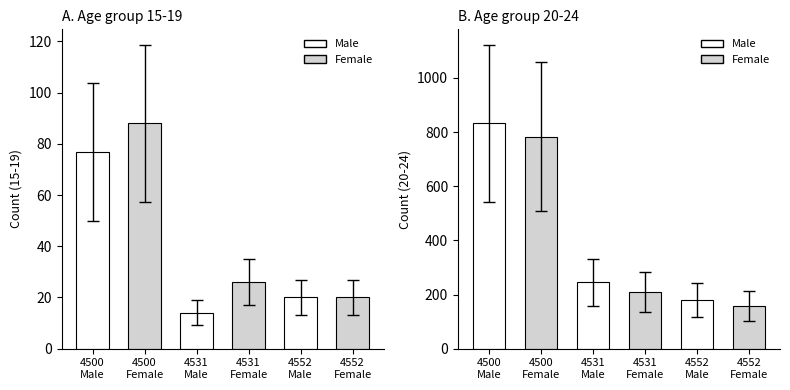

Rank the series by their maximum value, from lowest to highest.

15-19, 20-24